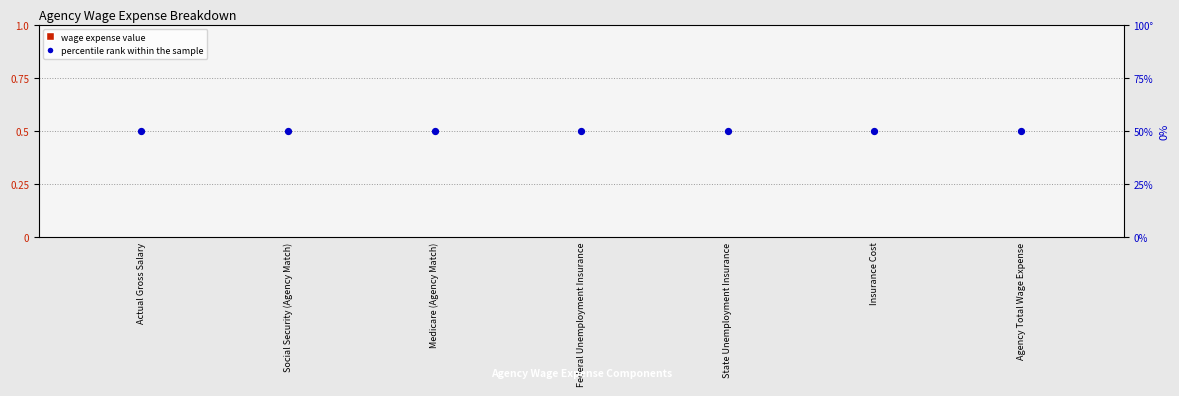

At which category is the sum across all series the highest?

Actual Gross Salary